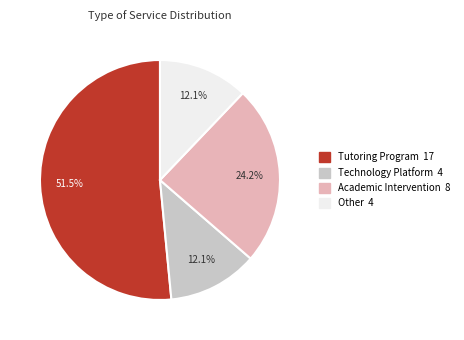

To the nearest percent, what portion does Other represent?

12%